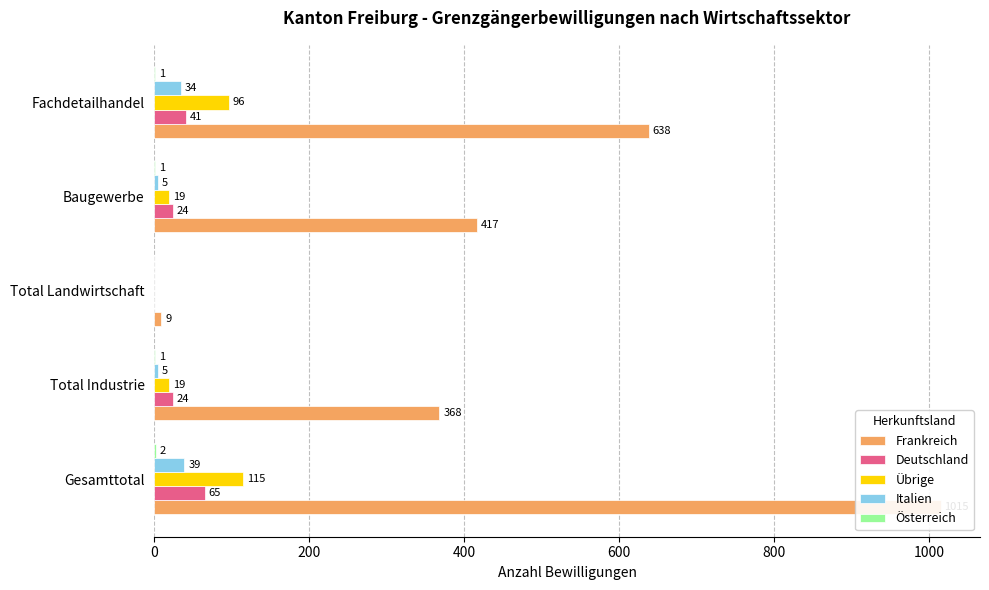

Reading left to right, transcribe all the data shown in this chart.

Frankreich: 1015	368	9	417	638
Deutschland: 65	24	0	24	41
Übrige: 115	19	0	19	96
Italien: 39	5	0	5	34
Österreich: 2	1	0	1	1